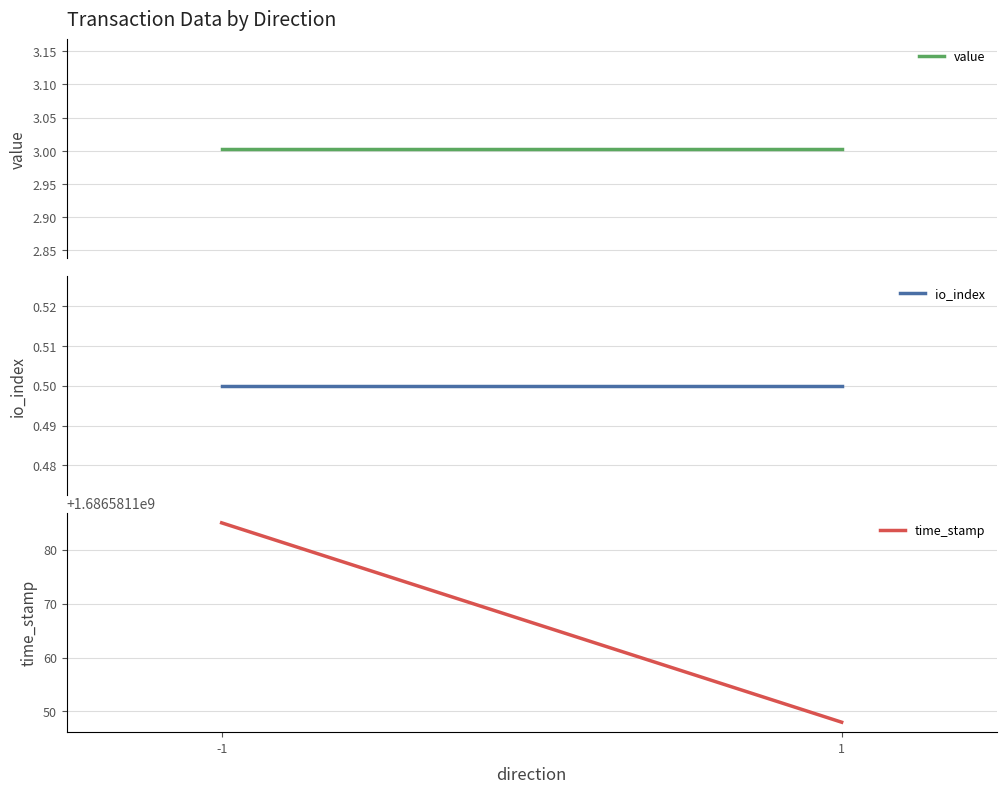

At -1, list the series in order from largest to smallest.

time_stamp, value, io_index